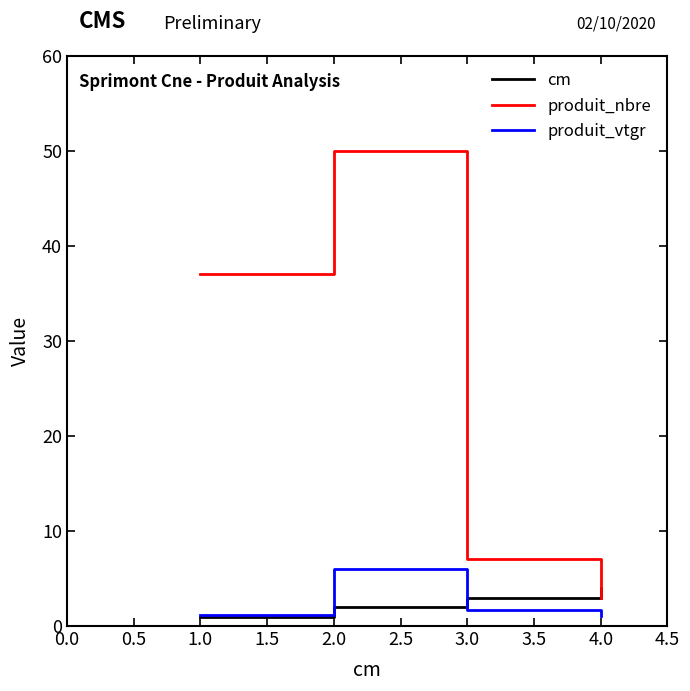

True or false: produit_nbre has more than 1 interior local peaks.

False